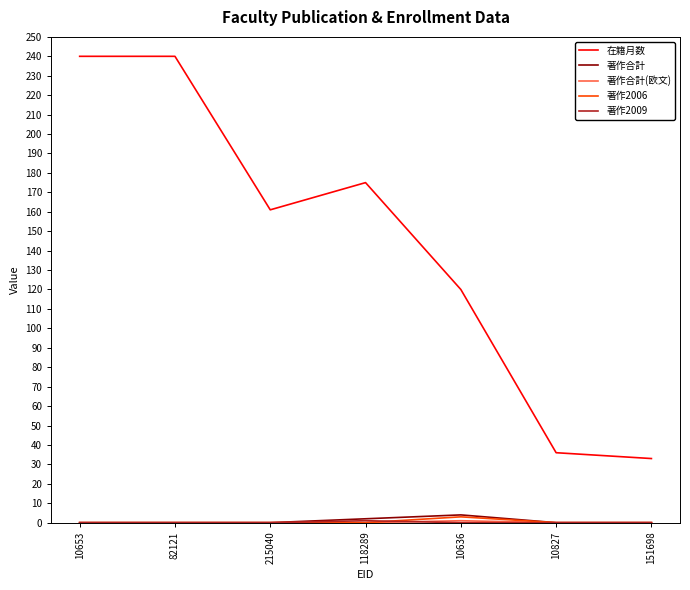

What is the difference between the highest and lowest values at 82121?

240